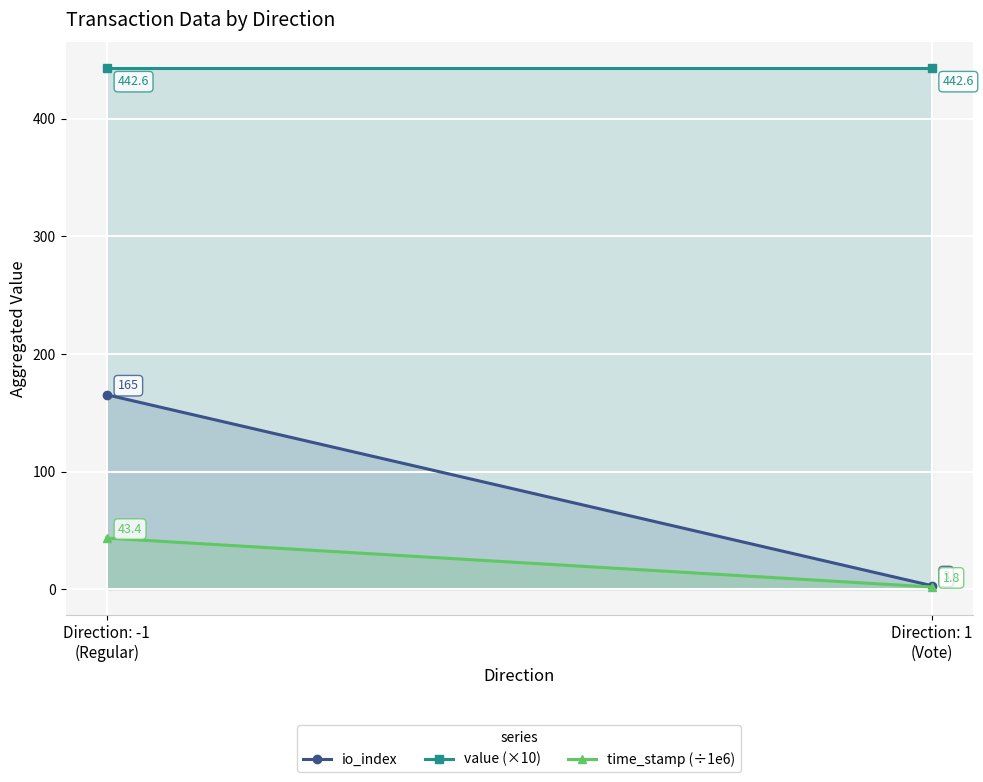

Count the number of data series in this chart.

3